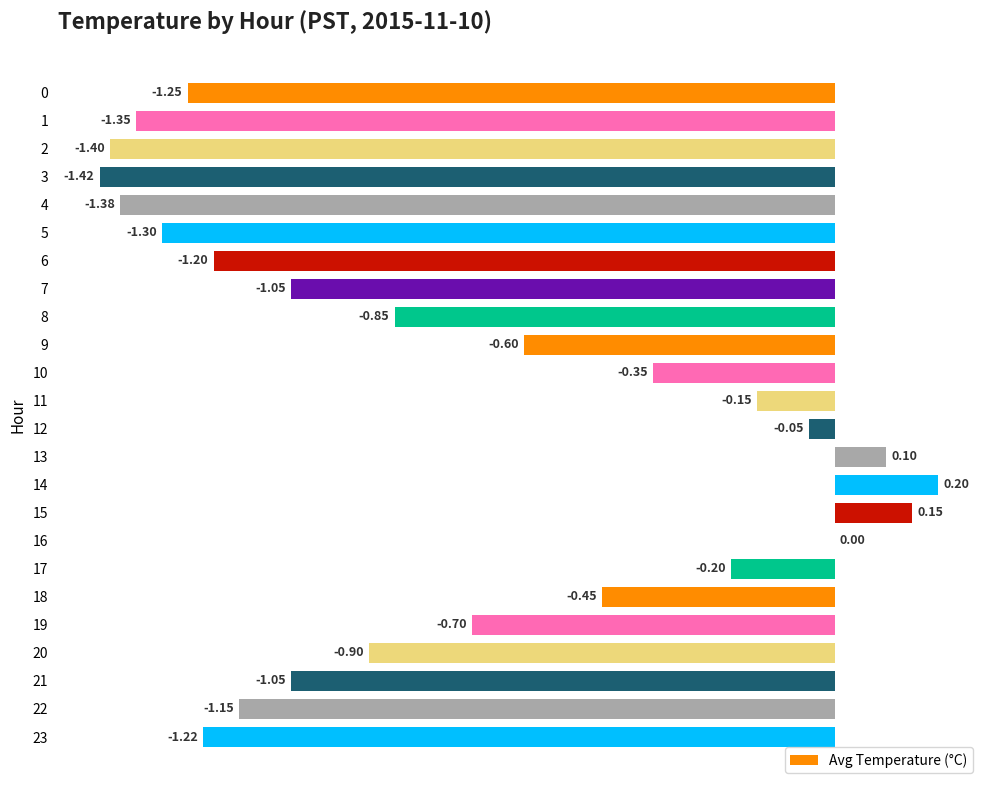

The value at 2 is -1.4. True or false?

True